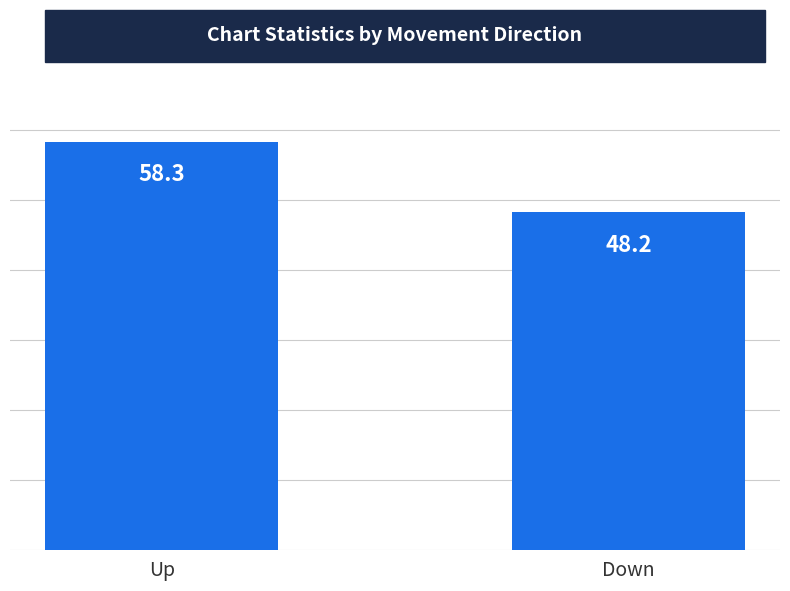

List the labels in order of value, largest first.

Up, Down